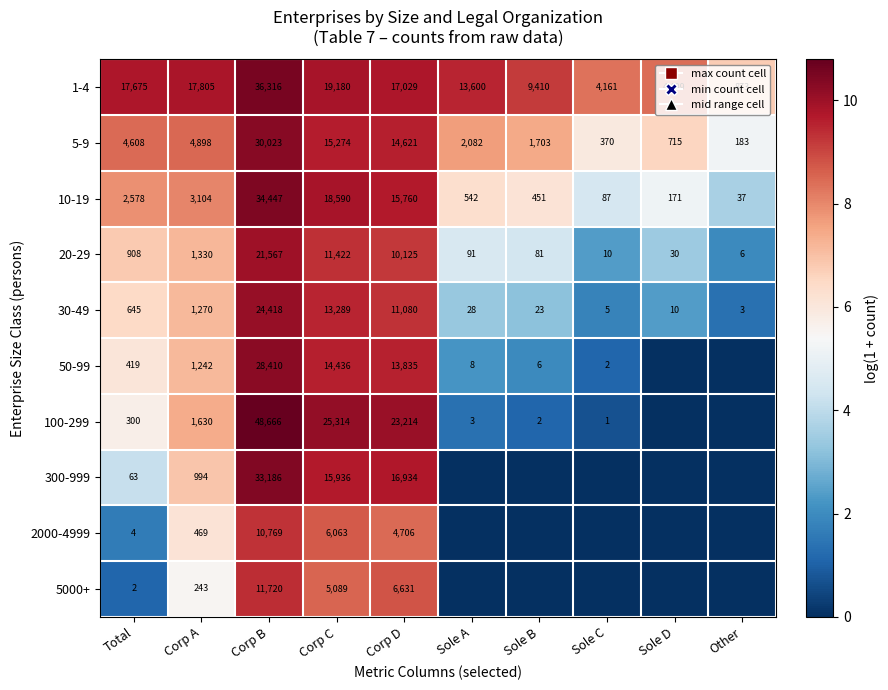

At Corp B, list the series in order from largest to smallest.

100-299, 1-4, 10-19, 300-999, 5-9, 50-99, 30-49, 20-29, 5000+, 2000-4999